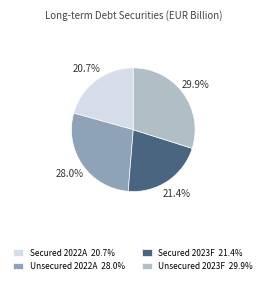

True or false: Unsecured 2022A accounts for 37% of the total.

False